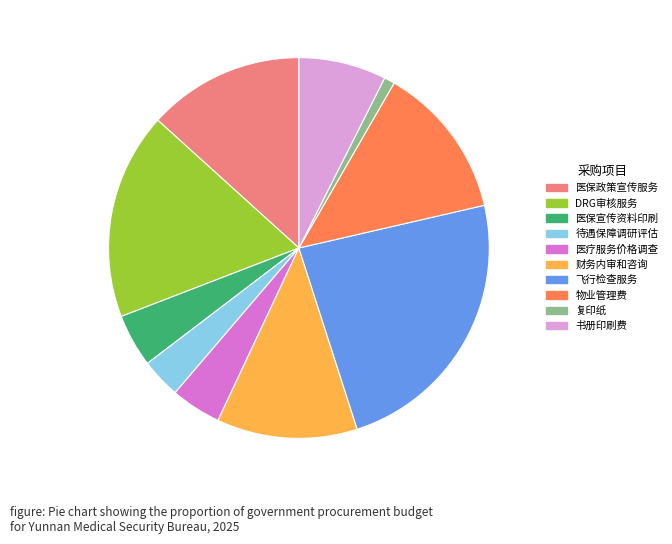

Is there any slice that represents more than half of the pie?

No